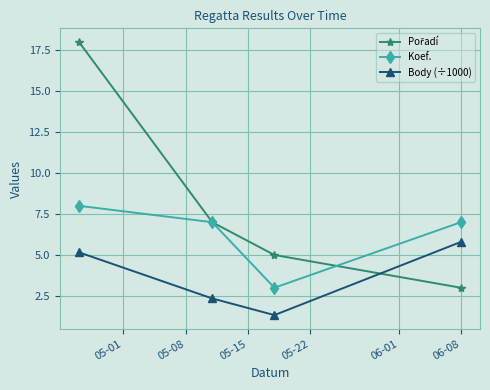

True or false: Body (÷1000) and Koef. cross at least once.

False